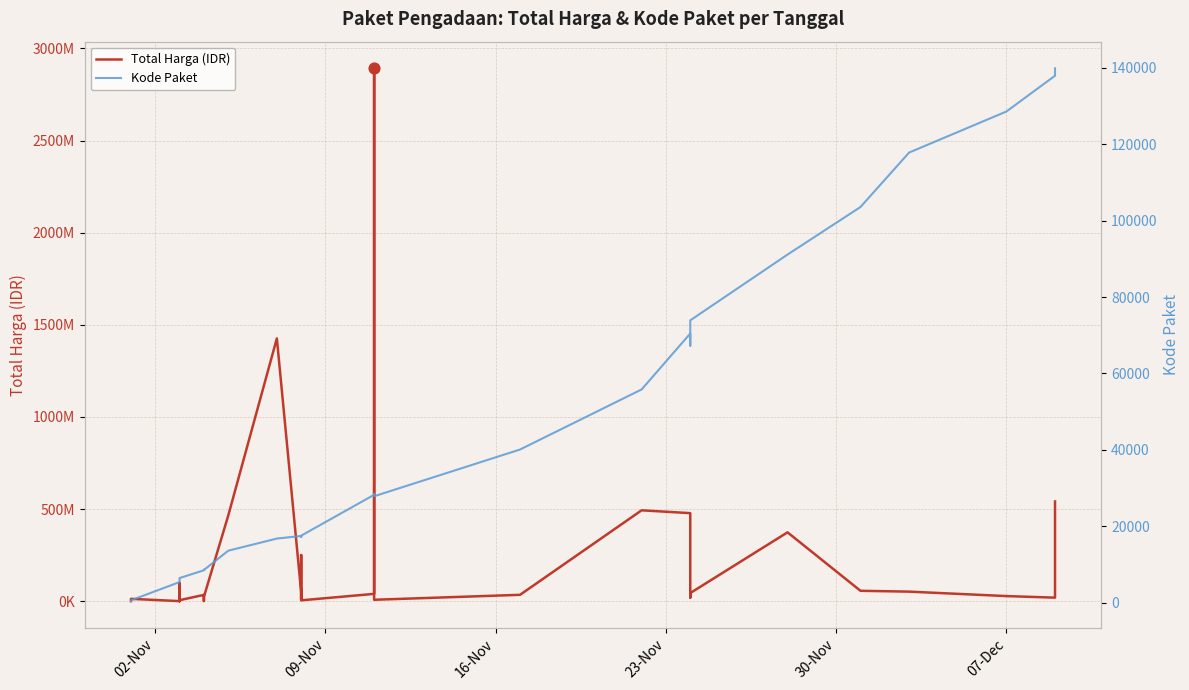

Which series contains the lowest Y value?

Kode Paket